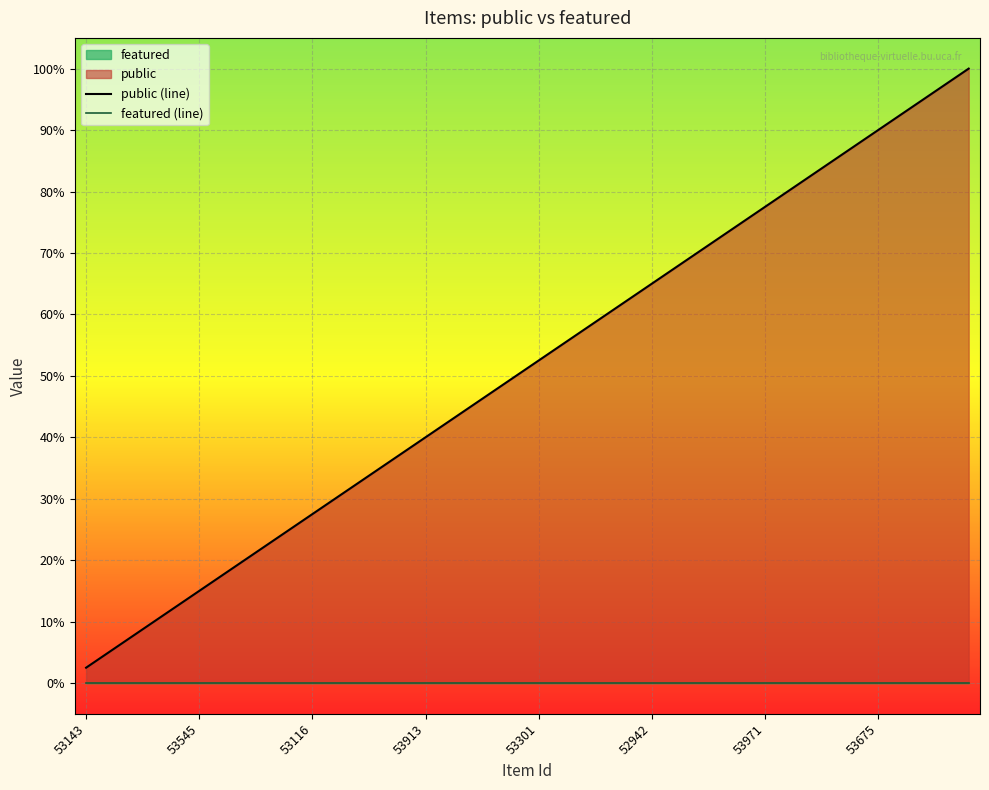

True or false: featured (line) and public (line) cross at least once.

False